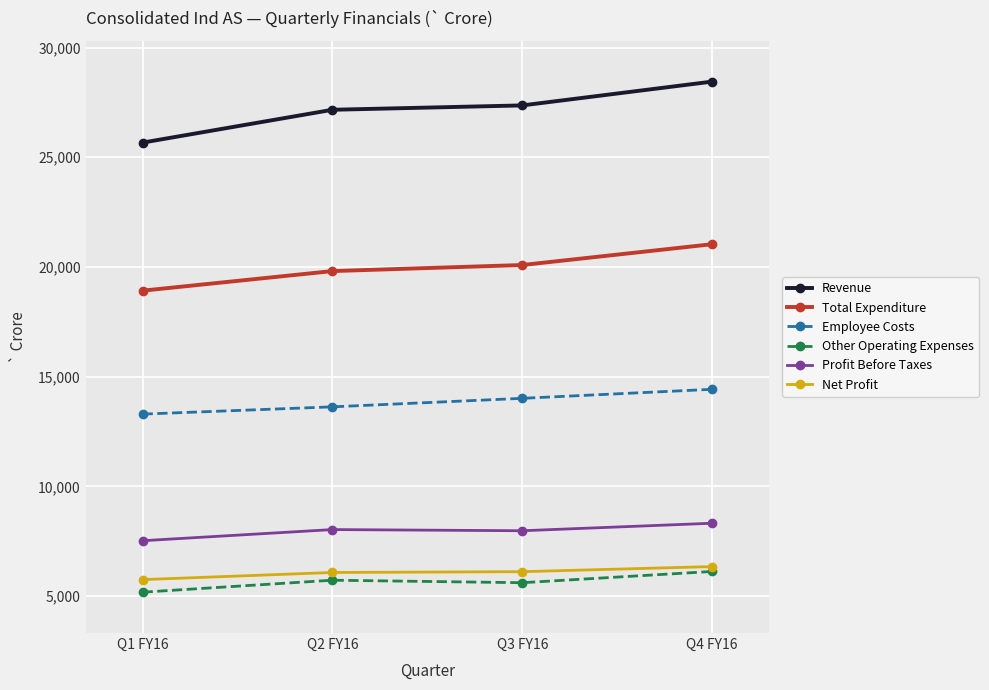

What is the spread (max minus min) of values at Q2 FY16?

21445.0